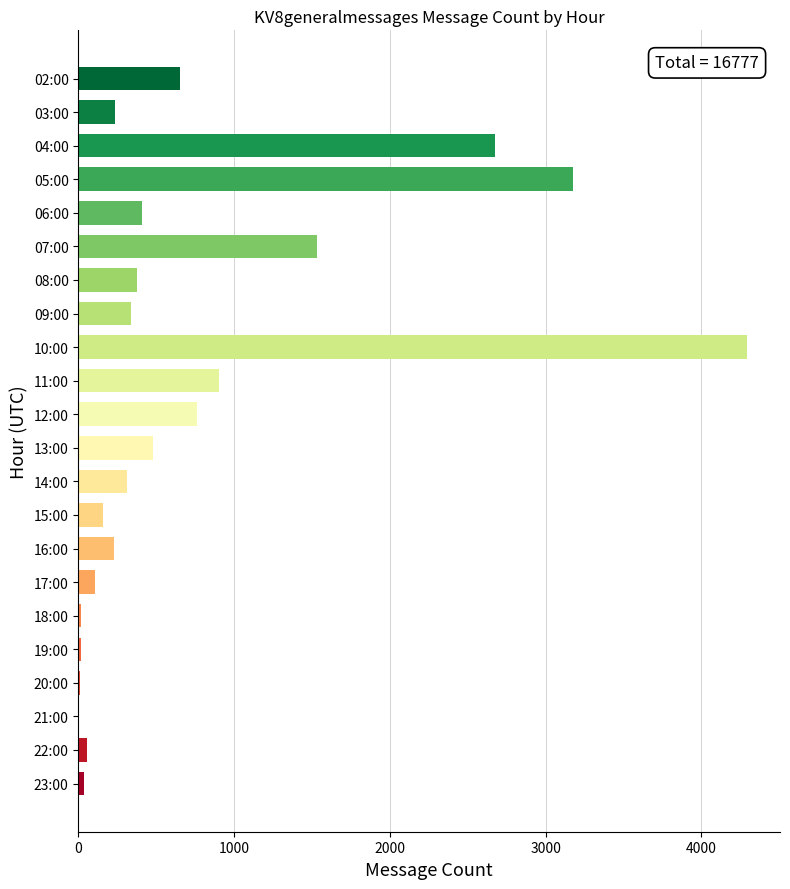

Are the bars horizontal?

Yes